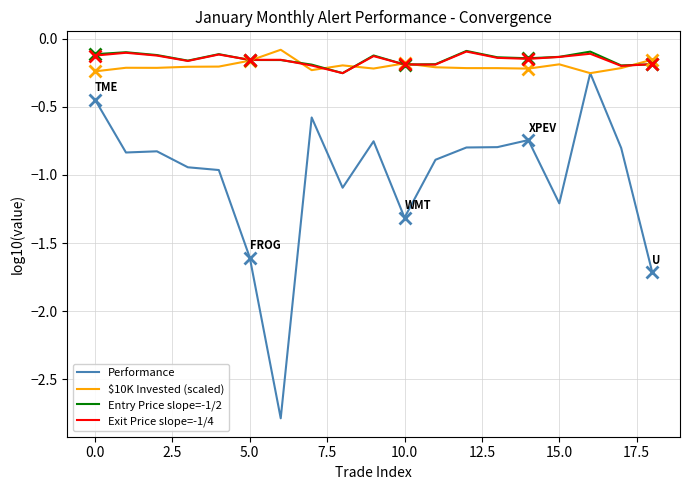

Which series has the widest spread of values?

Performance